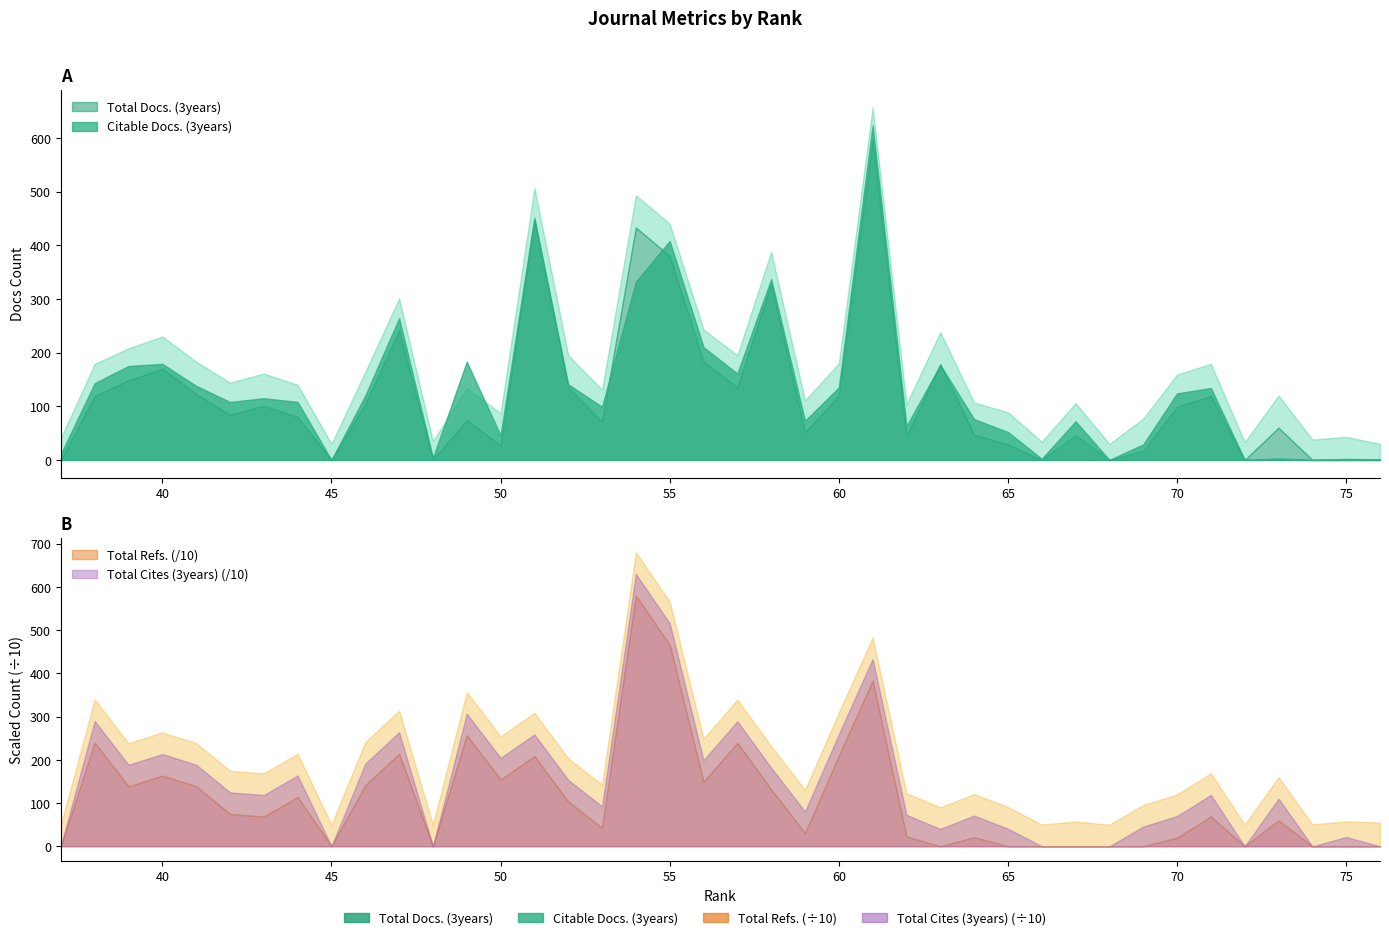

How many data points in Citable Docs. (3years) are above 115?

19